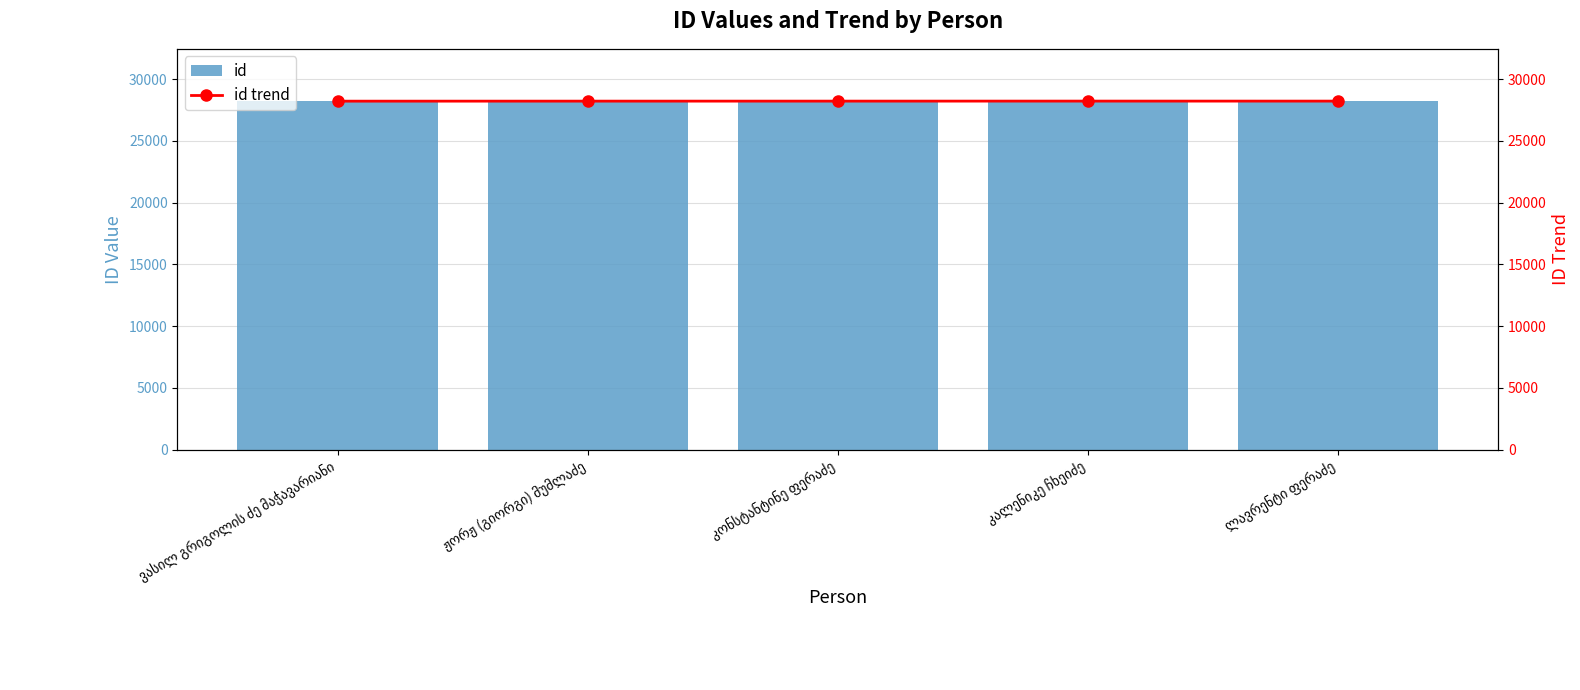

What is the average value of the id series?

28213